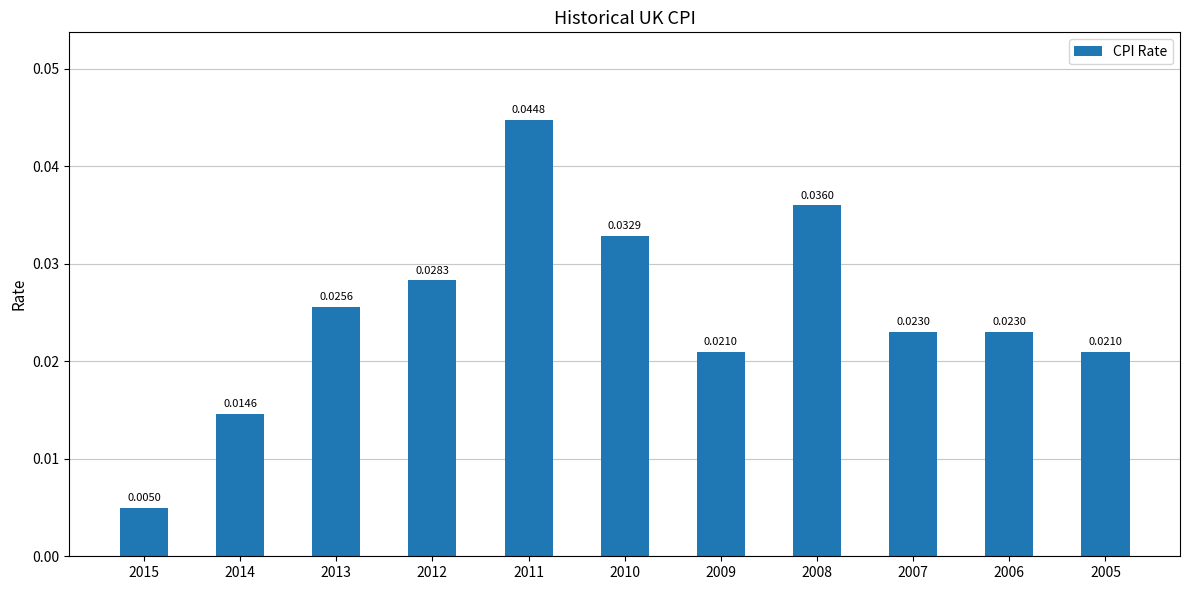

Which has a higher value, 2012 or 2005?

2012